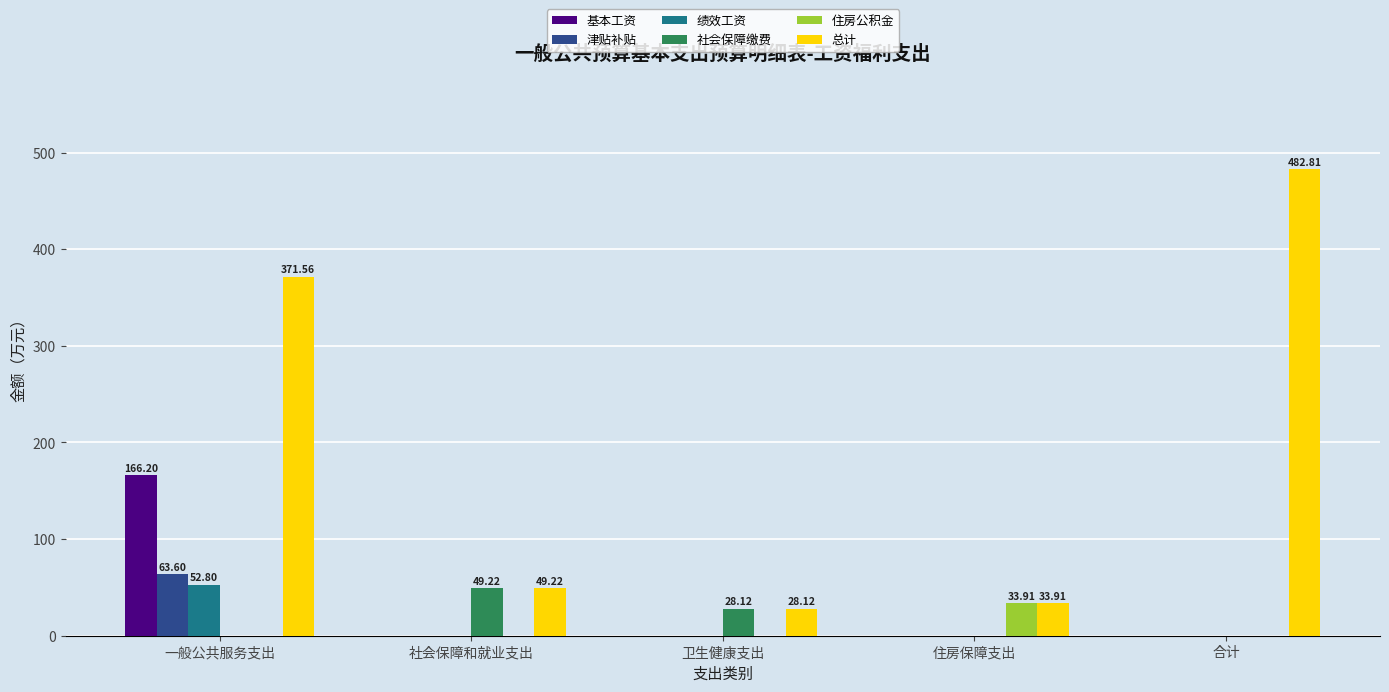

Does the chart contain stacked bars?

No